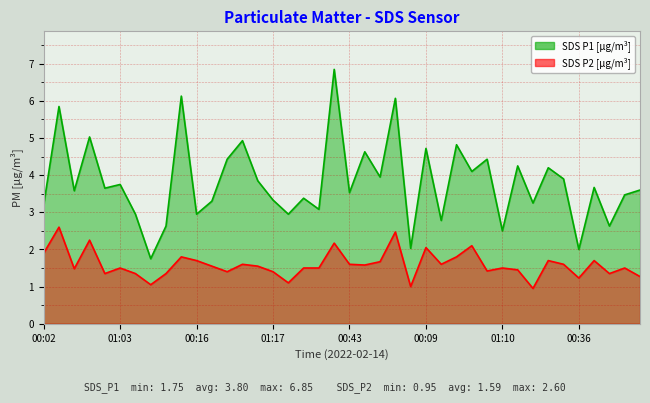

List the labels in order of SDS_P2 value, largest first.

00:14, 01:20, 00:39, 00:31, 00:46, 00:09, 00:02, 00:04, 00:34, 00:16, 00:12, 00:48, 01:08, 00:53, 00:43, 00:21, 00:24, 00:56, 00:29, 01:05, 01:03, 00:07, 00:19, 01:10, 01:13, 00:26, 01:23, 00:58, 00:41, 01:17, 00:51, 01:15, 01:37, 01:01, 01:25, 00:36, 01:30, 01:27, 01:32, 01:35